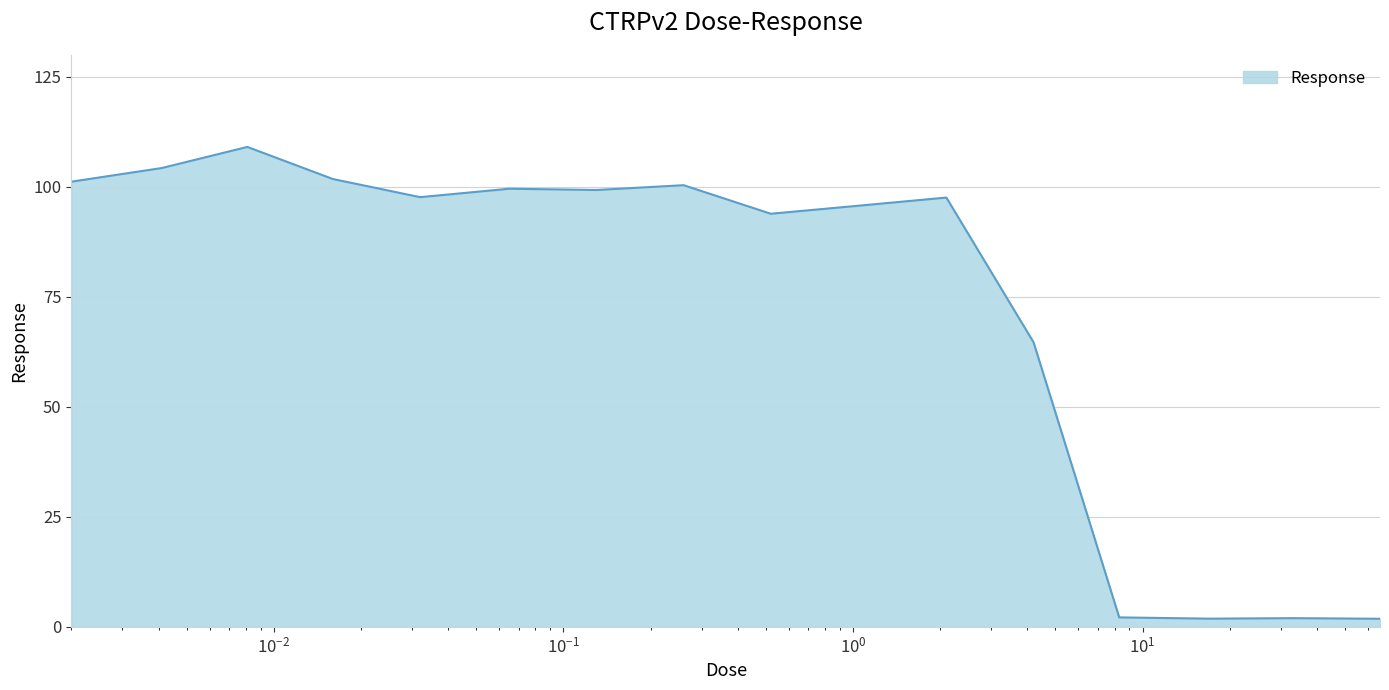

What is the maximum value shown in the chart?

109.1